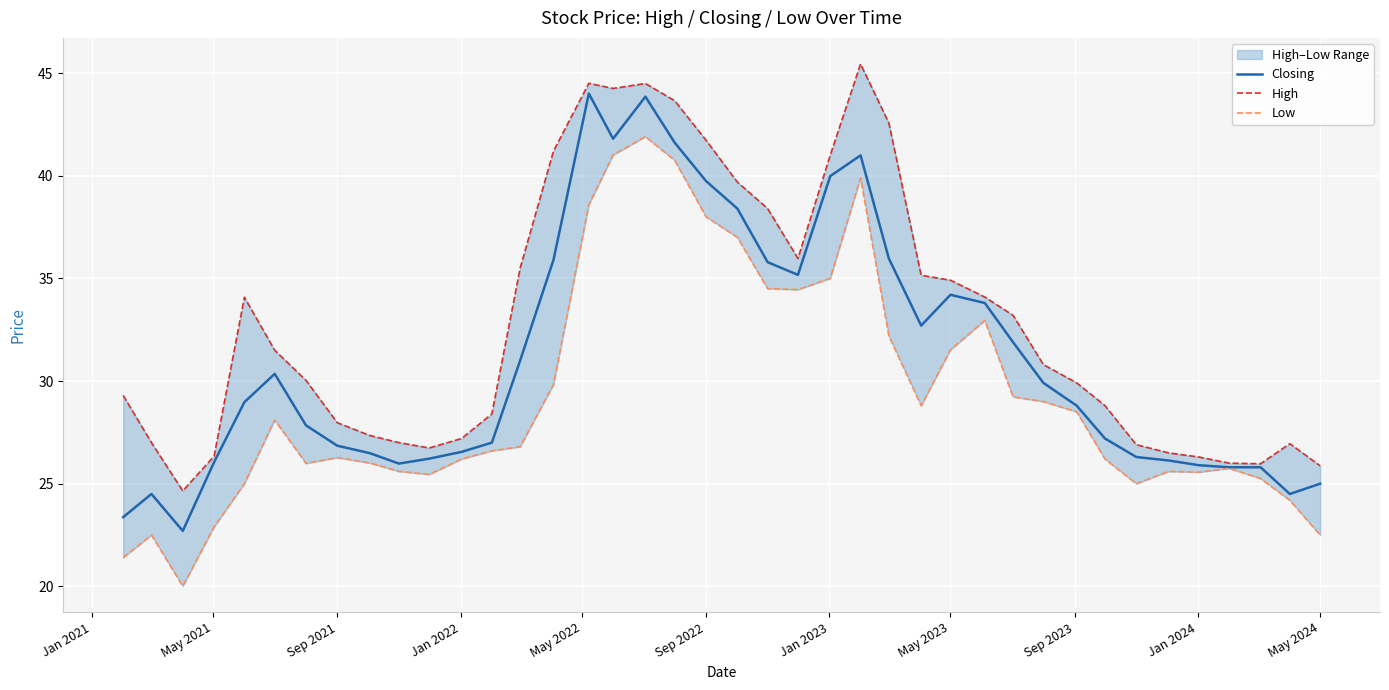

Which series has the widest spread of values?

Low